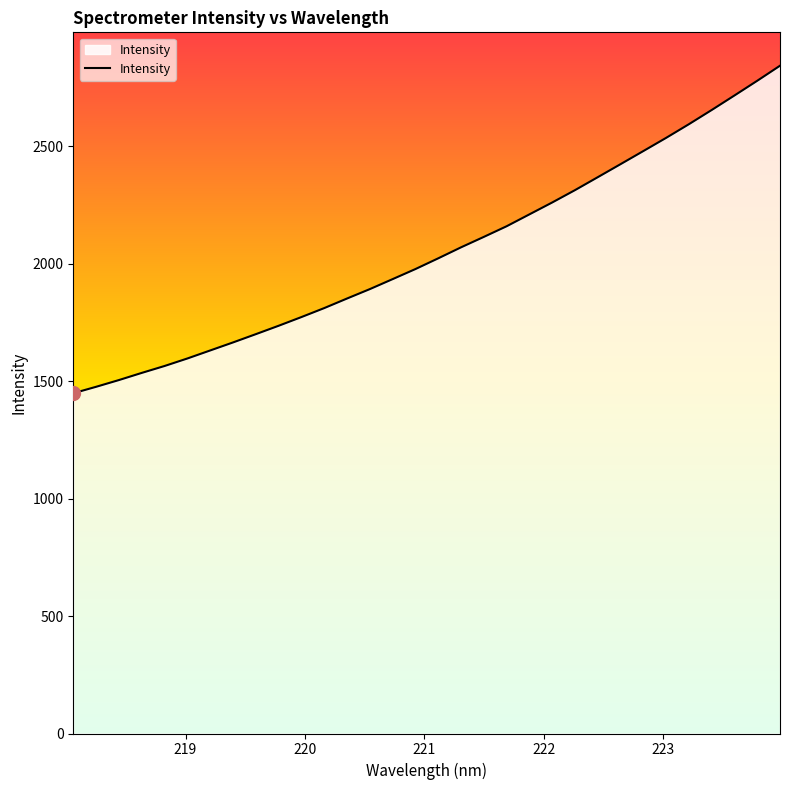

What is the greatest value displayed?

2843.8